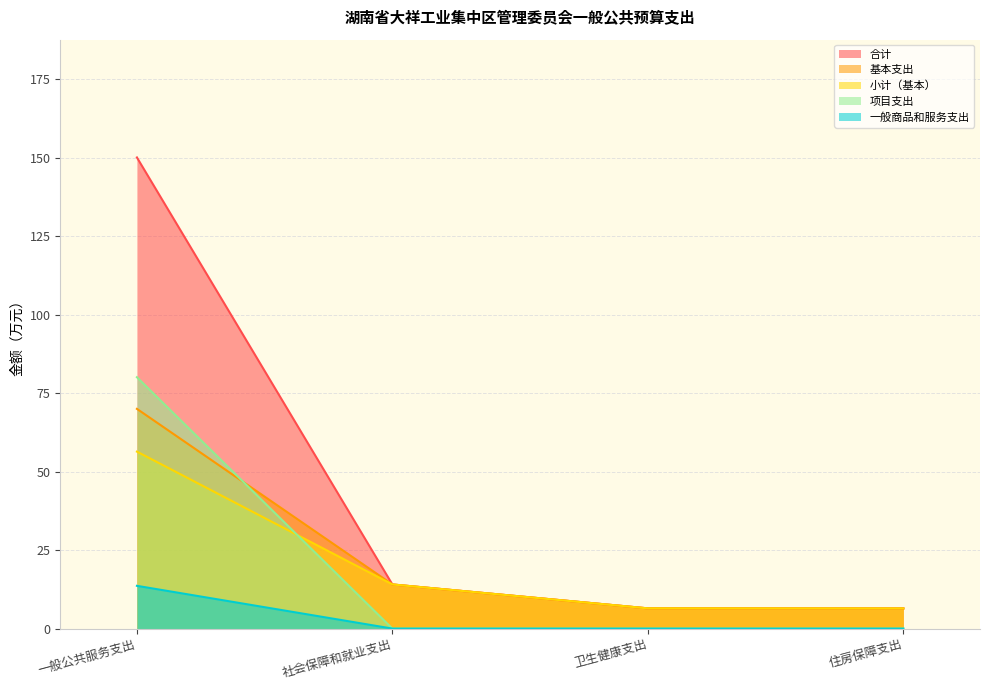

True or false: 一般商品和服务支出 has more than 2 interior local peaks.

False